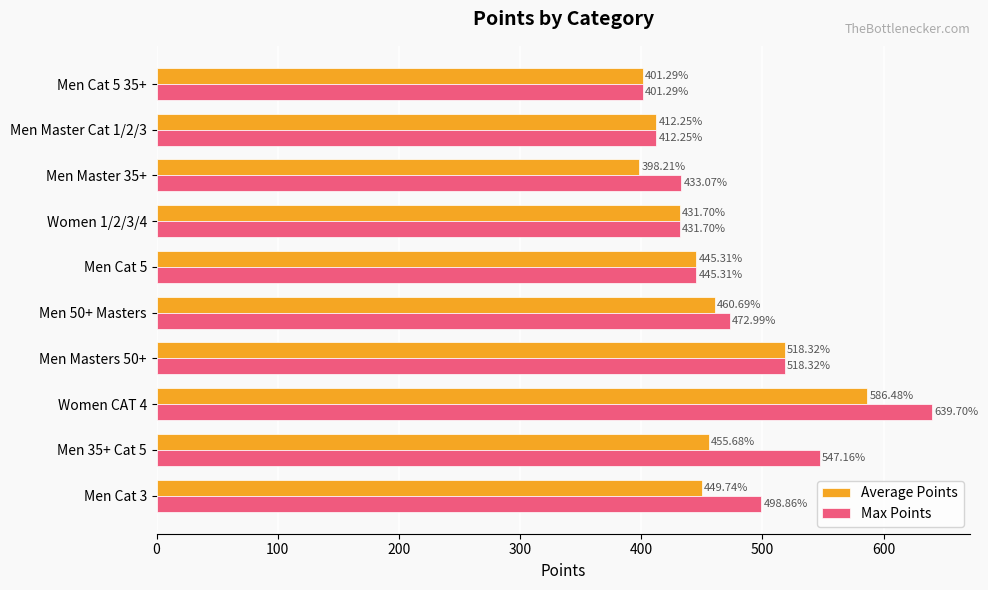

Which series has the largest range (max minus min)?

Max Points